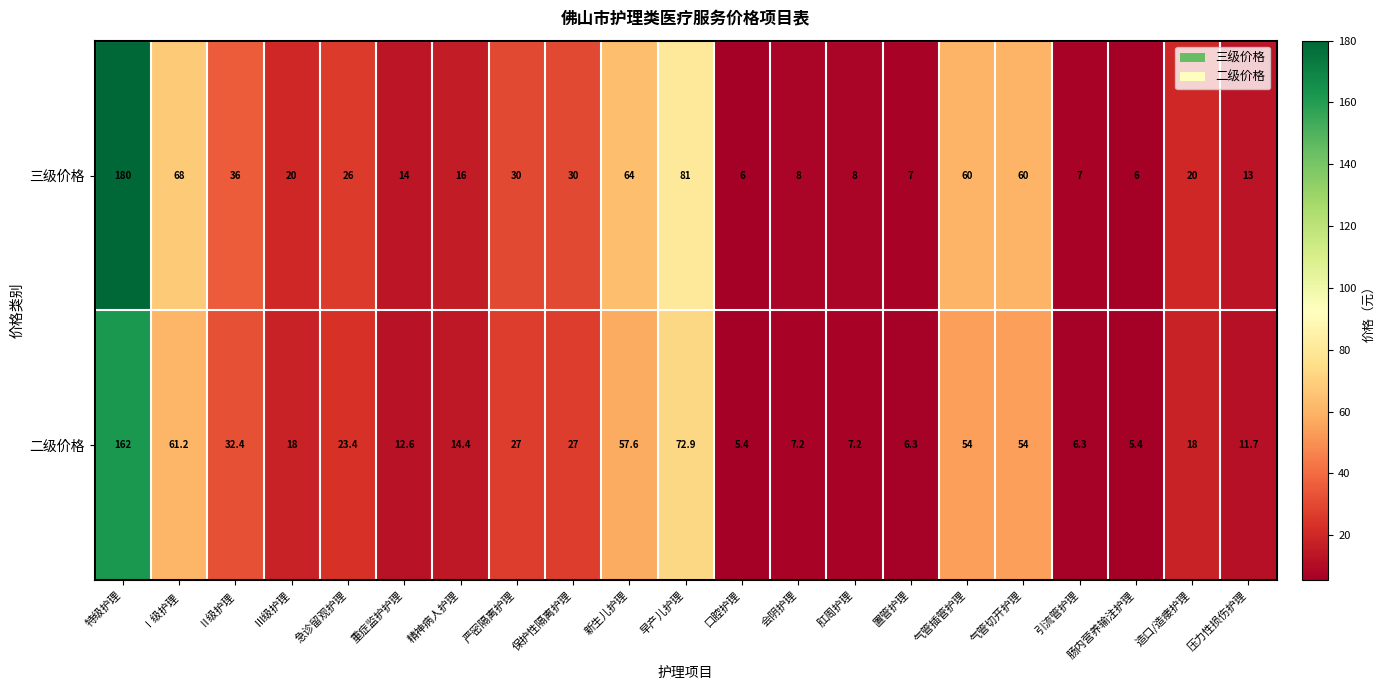

The 三级价格 series shows 64.0 at 新生儿护理. True or false?

True